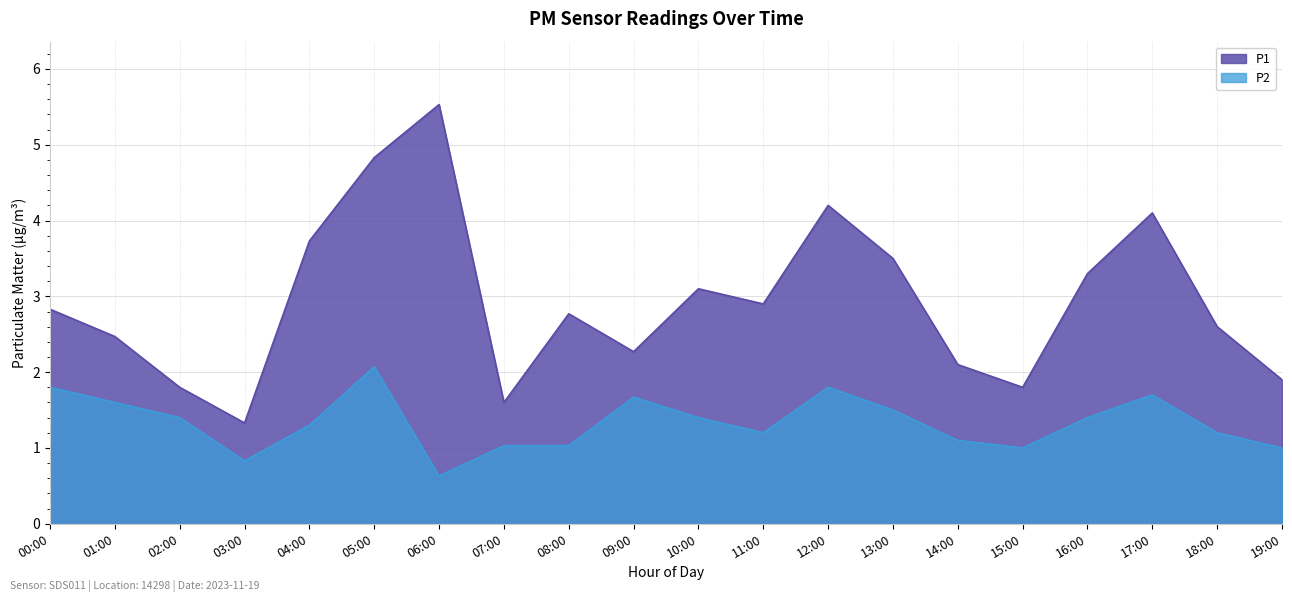

Rank the series by their maximum value, from lowest to highest.

P2, P1